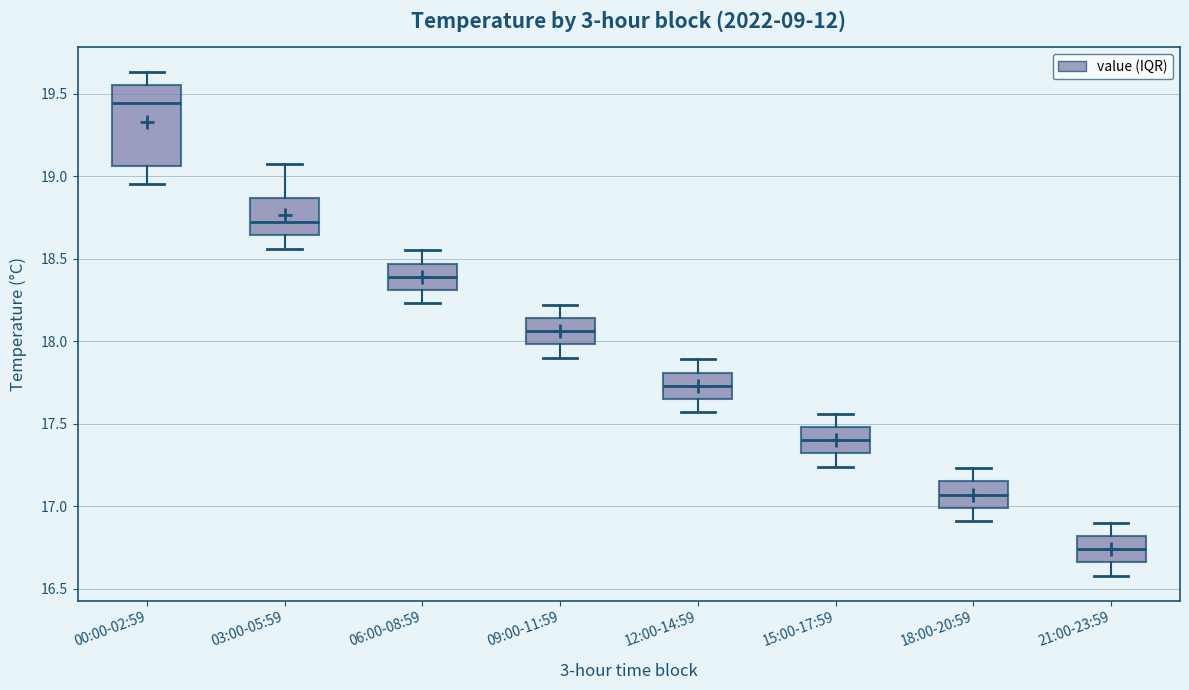

Reading left to right, read every box against the y-axis: the position of its median line, the range the box covers, and the ends of its whiskers. The values are not printed on the chart, so give them approximately, as read against the axis.

00:00-02:59: median 19.45, box 19.05 to 19.55, whiskers 18.95 to 19.65
03:00-05:59: median 18.70, box 18.65 to 18.85, whiskers 18.55 to 19.05
06:00-08:59: median 18.40, box 18.30 to 18.45, whiskers 18.25 to 18.55
09:00-11:59: median 18.05, box 18.00 to 18.15, whiskers 17.90 to 18.20
12:00-14:59: median 17.75, box 17.65 to 17.80, whiskers 17.55 to 17.90
15:00-17:59: median 17.40, box 17.30 to 17.50, whiskers 17.25 to 17.55
18:00-20:59: median 17.05, box 17.00 to 17.15, whiskers 16.90 to 17.25
21:00-23:59: median 16.75, box 16.65 to 16.80, whiskers 16.60 to 16.90